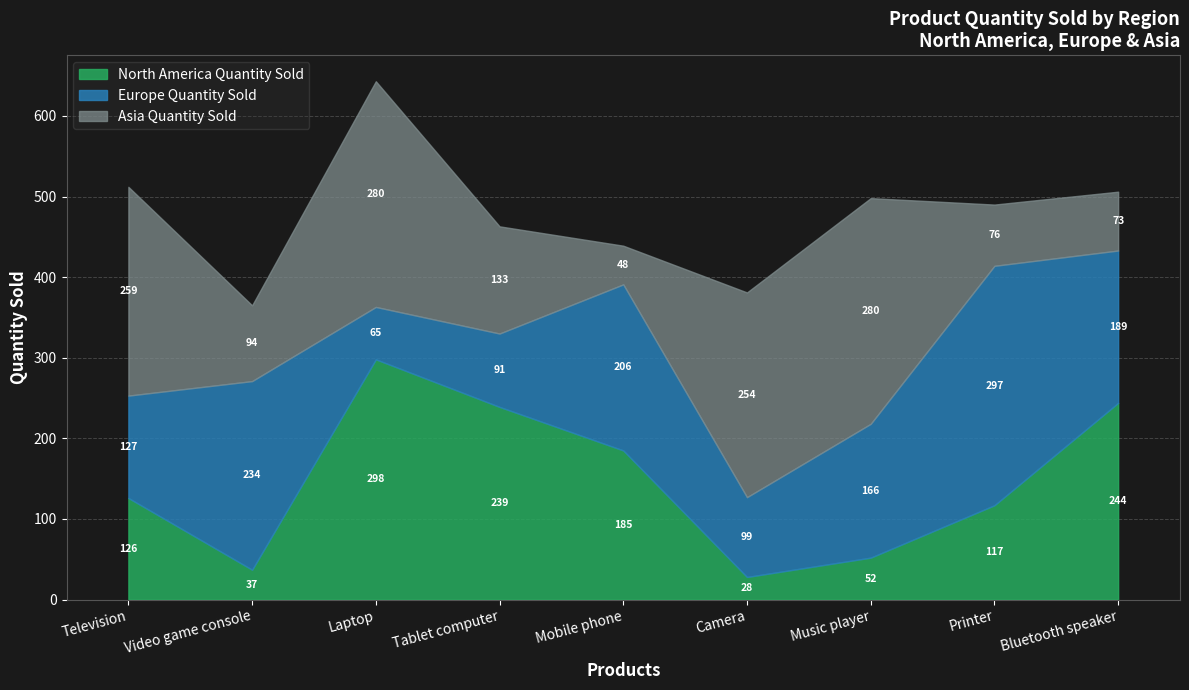

Which series ends up on top after the final intersection of North America Quantity Sold and Europe Quantity Sold?

North America Quantity Sold